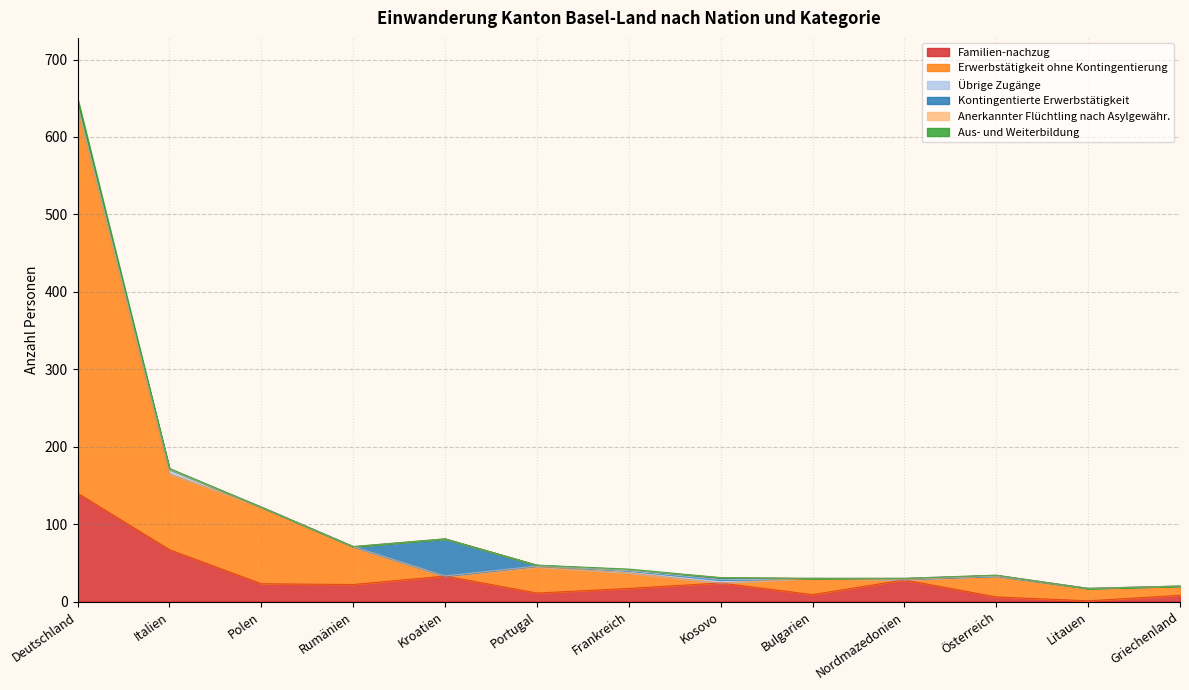

Is it true that Übrige Zugänge equals 2 at Litauen?

False